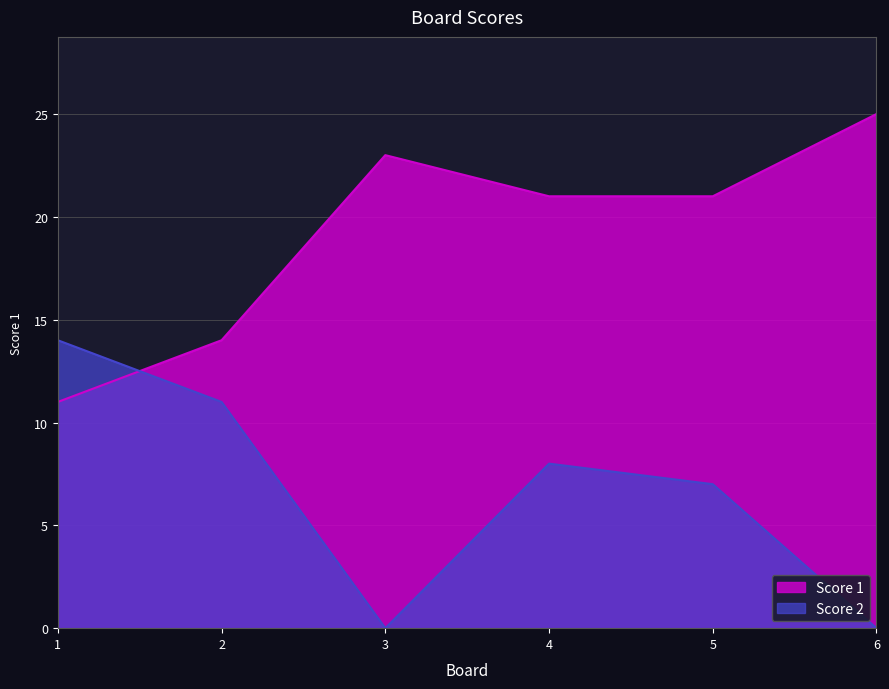

What is the approximate value of Score 2 at 4?

8